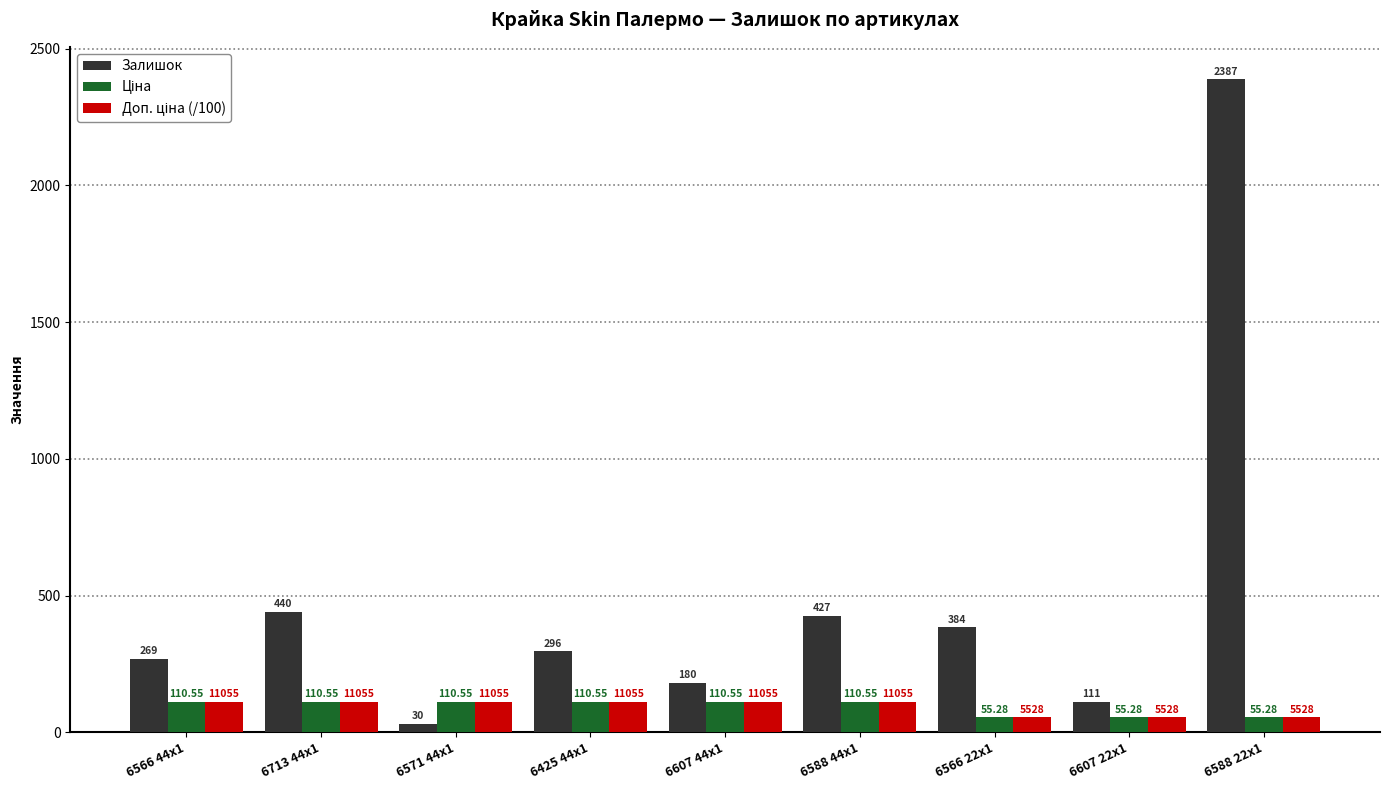

Count the number of categories in the chart.

9